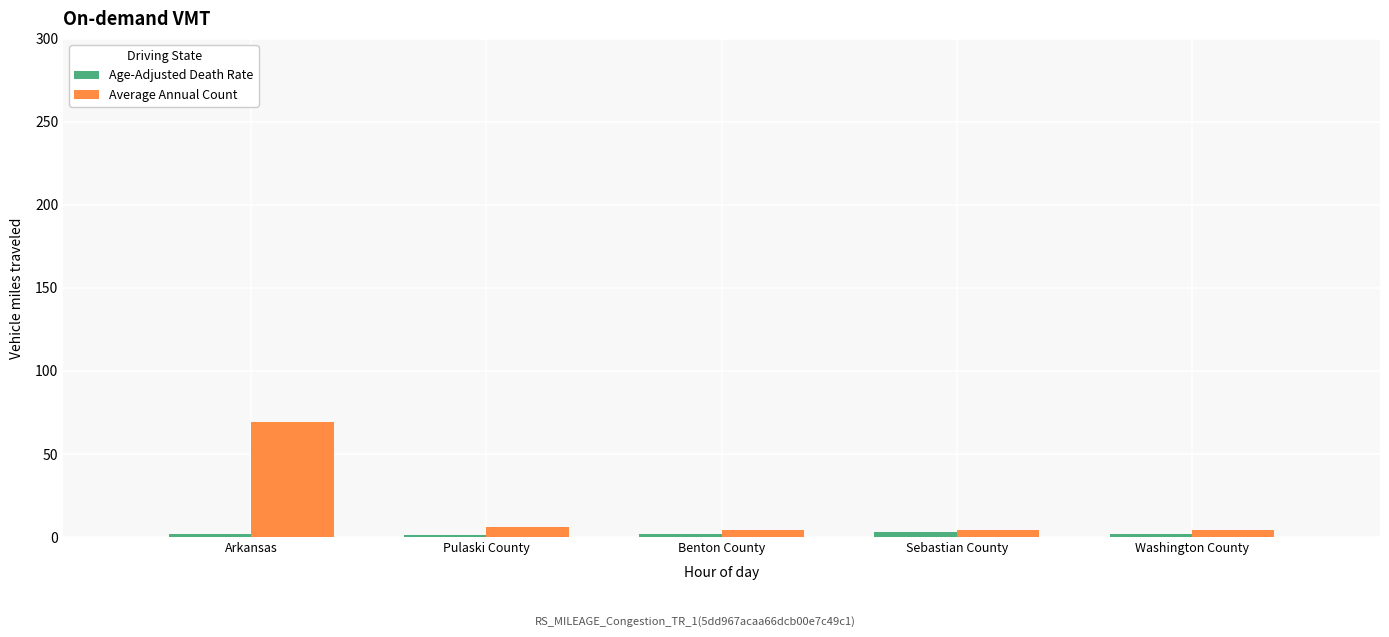

How many distinct data groups are displayed?

2